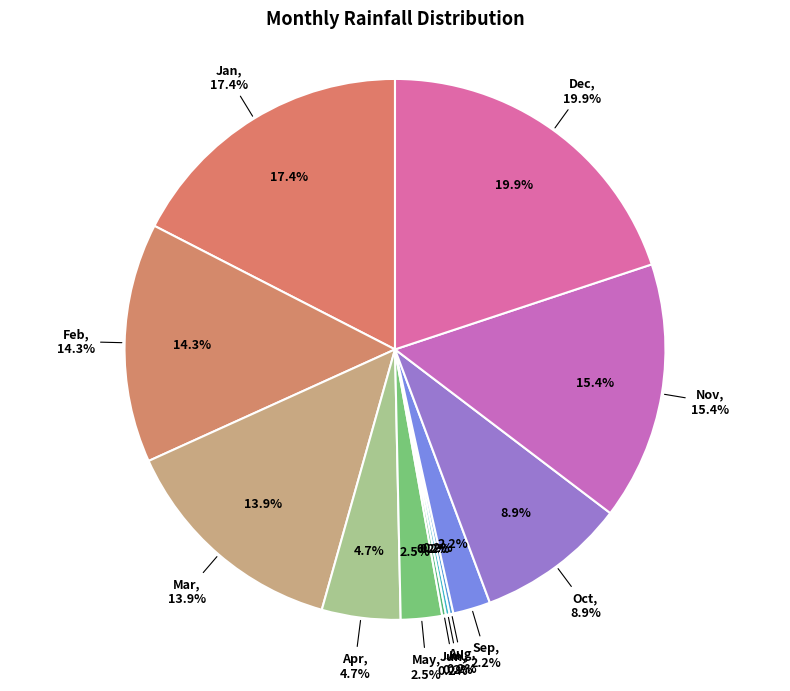

Is it true that Feb is 6% of the pie?

False